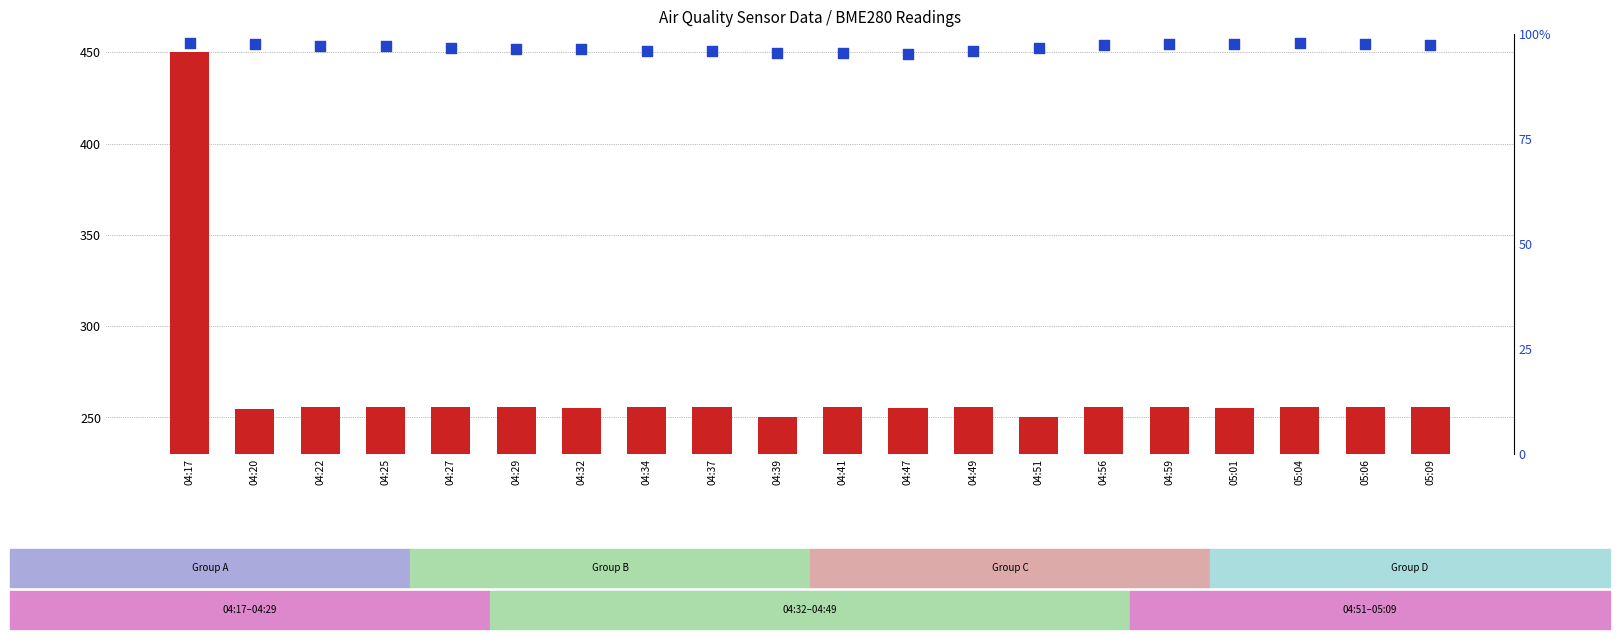

At how many categories does at least one series exceed 371?

1